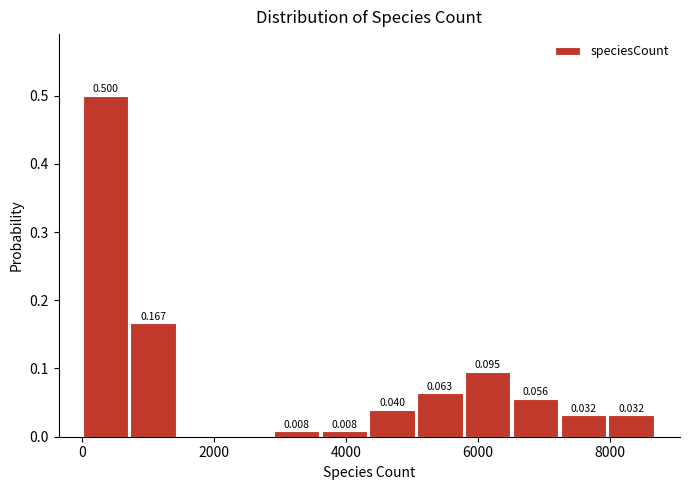

Around what value on the x-axis is the tallest bar? Give the approximate position of its centre, as read against the axis.

400